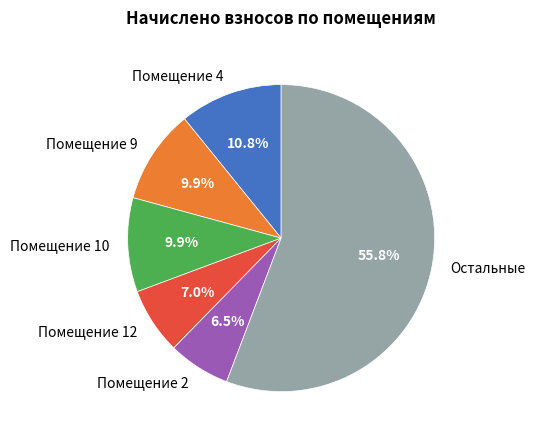

To the nearest percent, what is the difference between the largest and smallest slice percentages?

49%